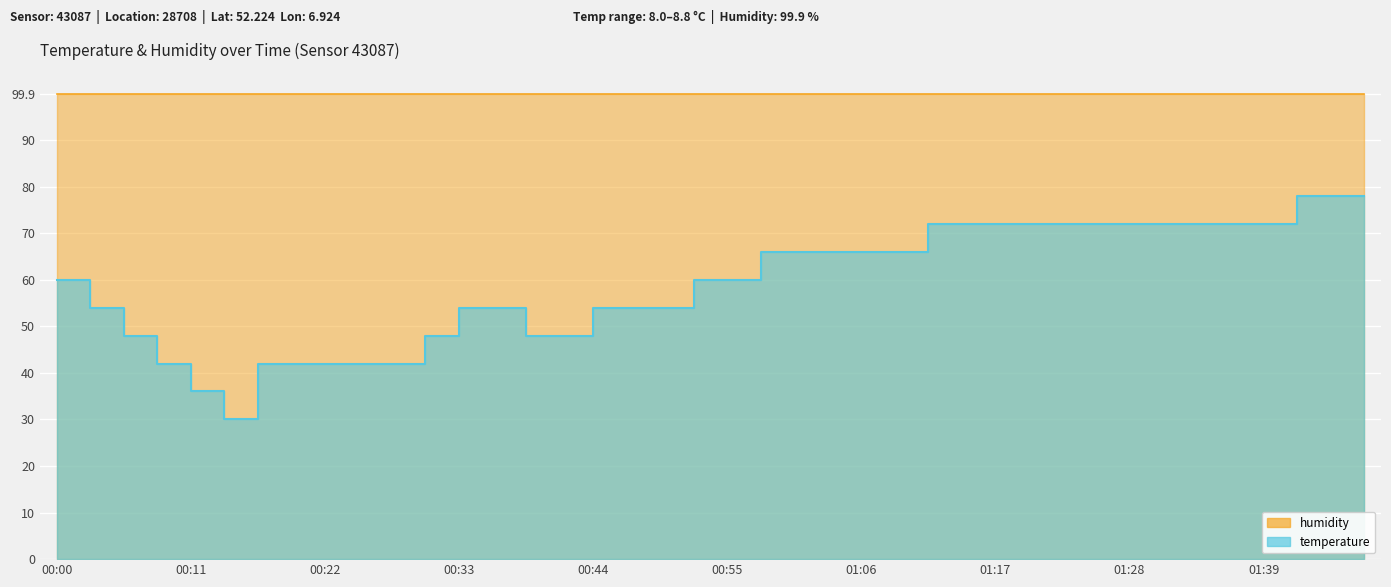

At which category does the data reach its first local valley?

00:17